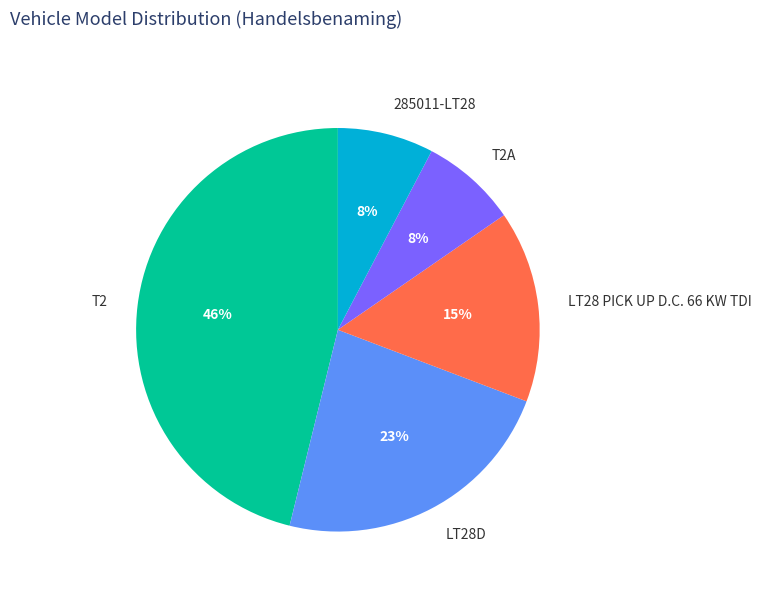

What is the ratio of the value at 285011-LT28 to the value at LT28 PICK UP D.C. 66 KW TDI?

0.5